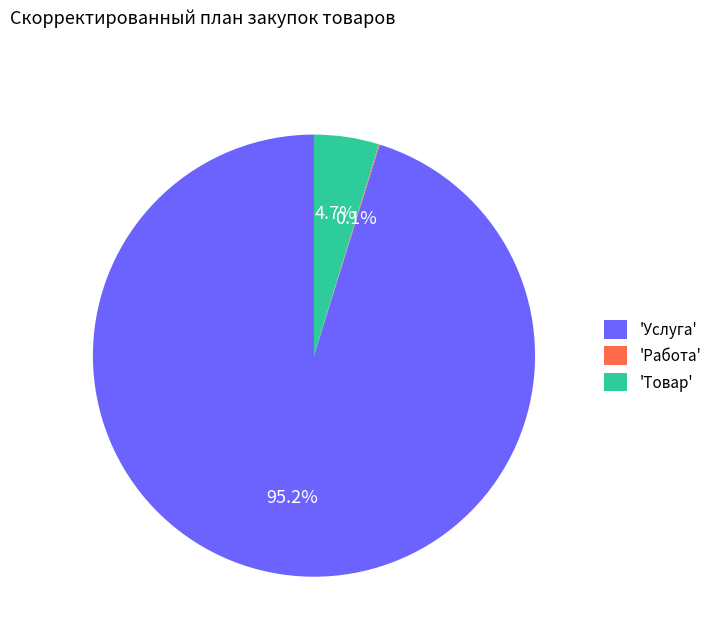

Which category has the biggest portion of the pie?

'Услуга'